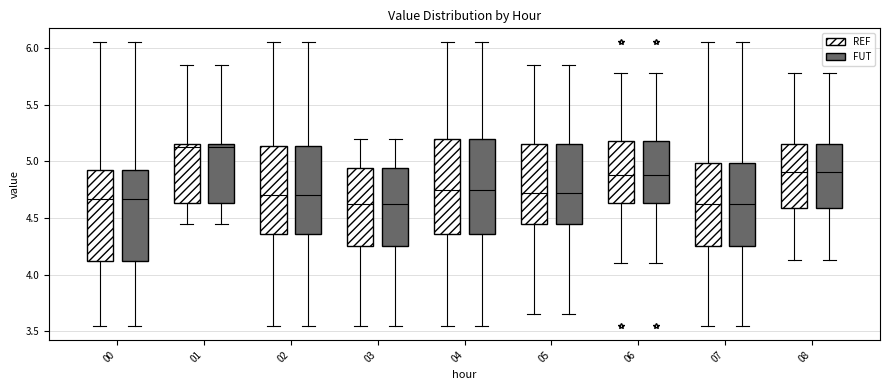

Reading left to right, transcribe this box plot: for each box, give where its median line is, the range the box spans, and where its two whiskers end, as read against the y-axis. The values are not printed on the chart, so give them approximately, as read against the axis.

00 (REF): median 4.65, box 4.10 to 4.90, whiskers 3.55 to 6.05
00 (FUT): median 4.65, box 4.10 to 4.90, whiskers 3.55 to 6.05
01 (REF): median 5.15 (just below the box's upper edge), box 4.65 to 5.15, whiskers 4.45 to 5.85
01 (FUT): median 5.15 (just below the box's upper edge), box 4.65 to 5.15, whiskers 4.45 to 5.85
02 (REF): median 4.70, box 4.35 to 5.15, whiskers 3.55 to 6.05
02 (FUT): median 4.70, box 4.35 to 5.15, whiskers 3.55 to 6.05
03 (REF): median 4.65, box 4.25 to 4.95, whiskers 3.55 to 5.20
03 (FUT): median 4.65, box 4.25 to 4.95, whiskers 3.55 to 5.20
04 (REF): median 4.75, box 4.35 to 5.20, whiskers 3.55 to 6.05
04 (FUT): median 4.75, box 4.35 to 5.20, whiskers 3.55 to 6.05
05 (REF): median 4.75, box 4.45 to 5.15, whiskers 3.65 to 5.85
05 (FUT): median 4.75, box 4.45 to 5.15, whiskers 3.65 to 5.85
06 (REF): median 4.90, box 4.65 to 5.20, whiskers 4.10 to 5.80
06 (FUT): median 4.90, box 4.65 to 5.20, whiskers 4.10 to 5.80
07 (REF): median 4.65, box 4.25 to 5.00, whiskers 3.55 to 6.05
07 (FUT): median 4.65, box 4.25 to 5.00, whiskers 3.55 to 6.05
08 (REF): median 4.90, box 4.60 to 5.15, whiskers 4.15 to 5.80
08 (FUT): median 4.90, box 4.60 to 5.15, whiskers 4.15 to 5.80